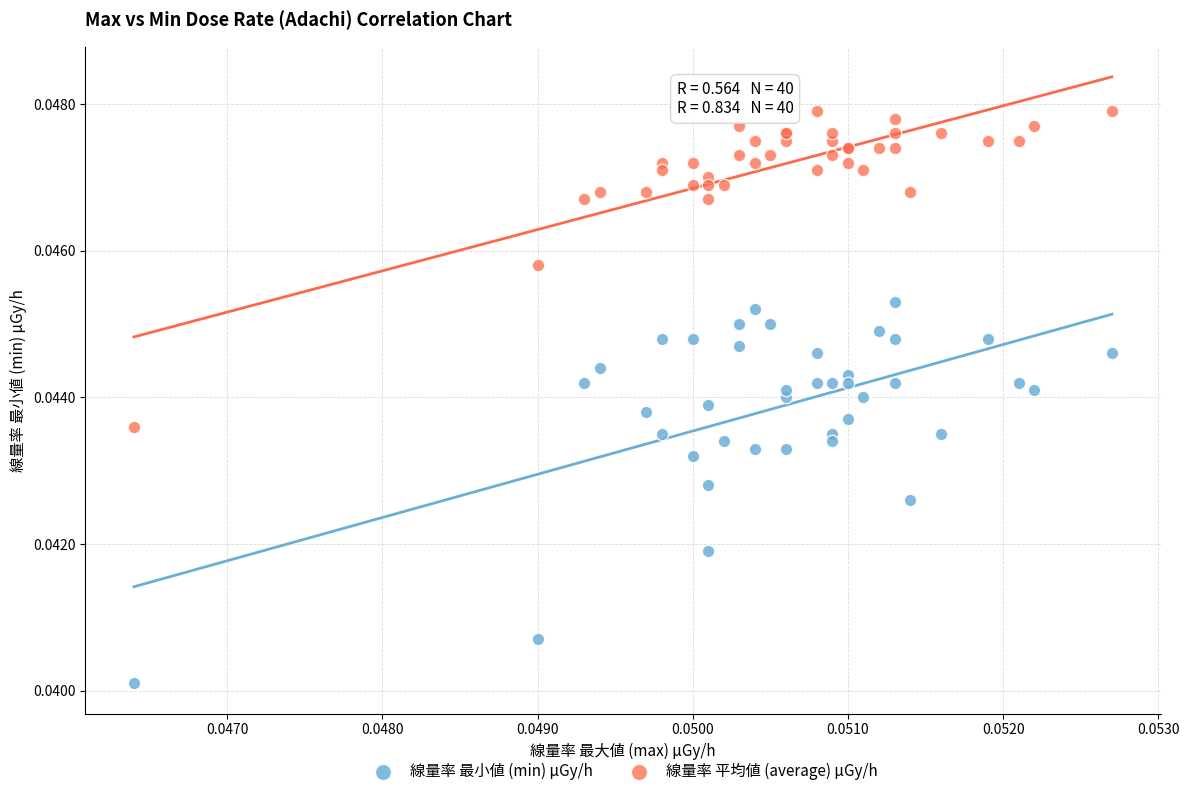

Which series contains the highest Y value?

線量率 平均値 (average) μGy/h